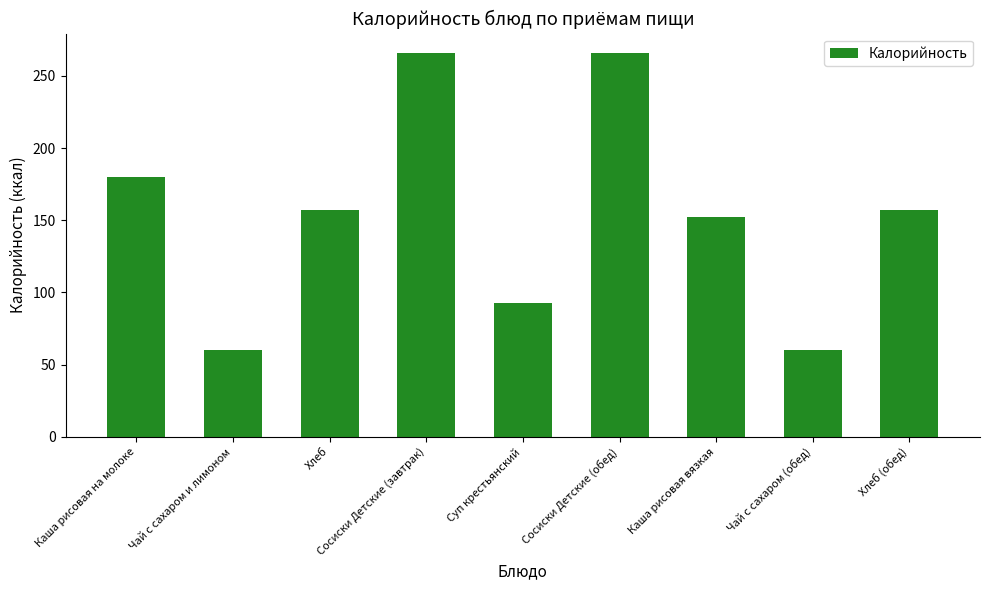

Which has a higher value, Хлеб or Чай с сахаром и лимоном?

Хлеб